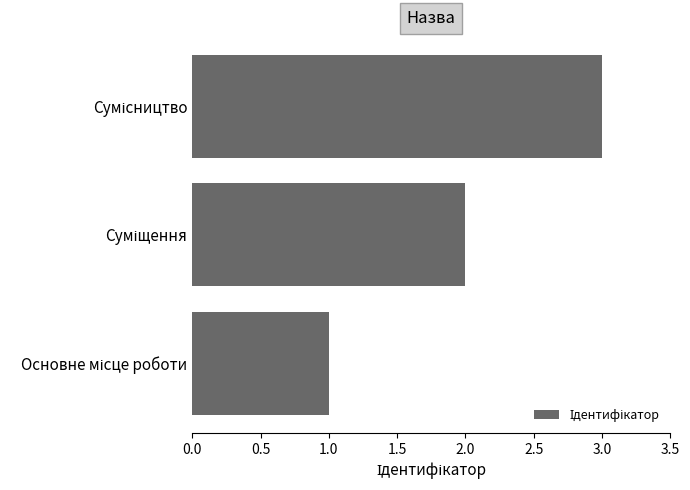

What is the sum of all values?

6